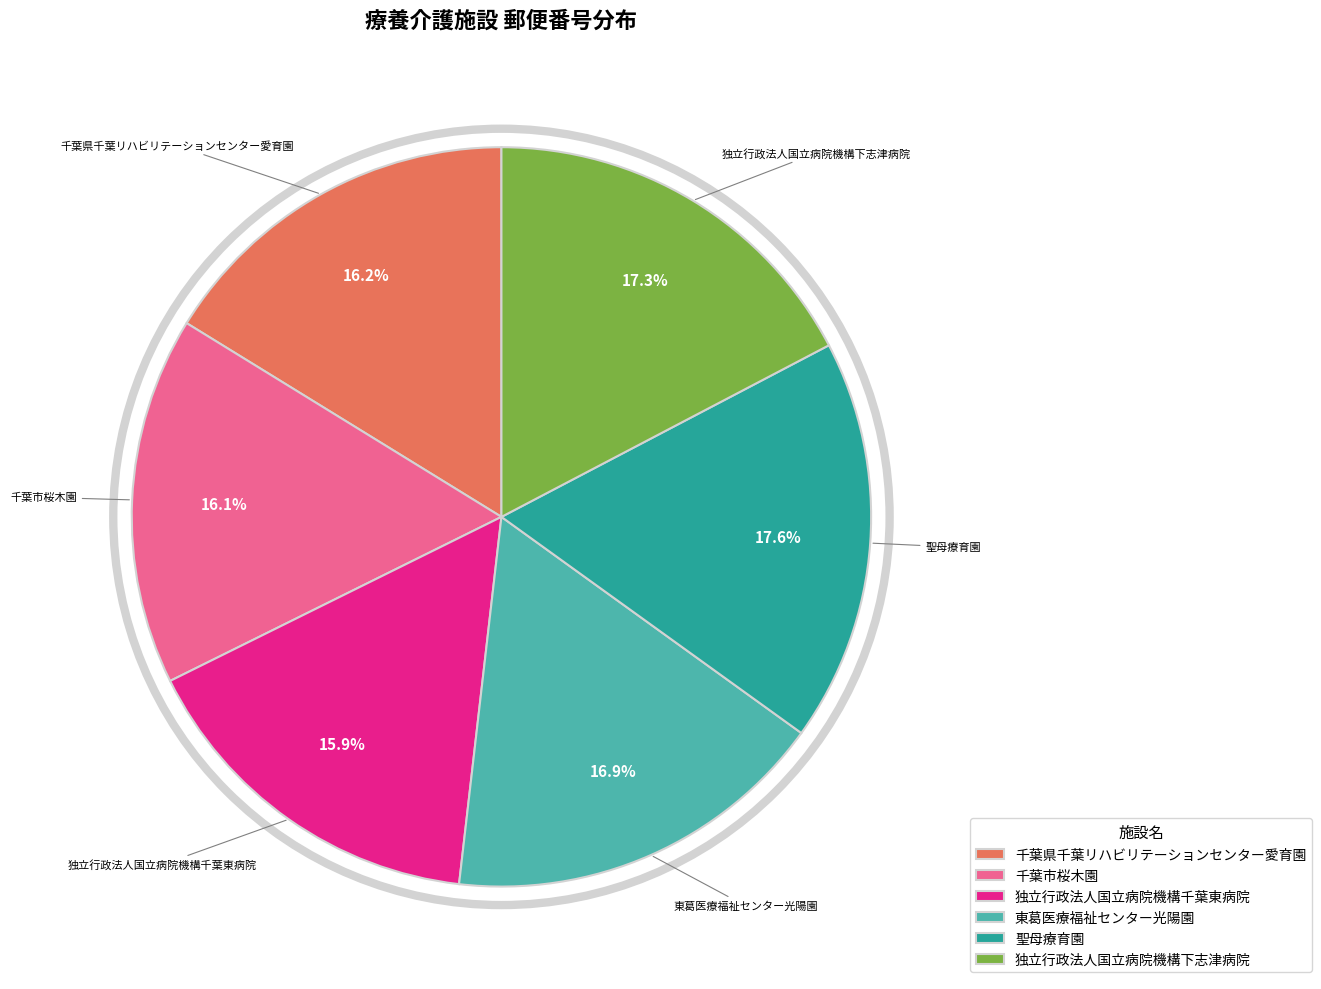

True or false: 千葉県千葉リハビリテーションセンター愛育園 accounts for 16% of the total.

True